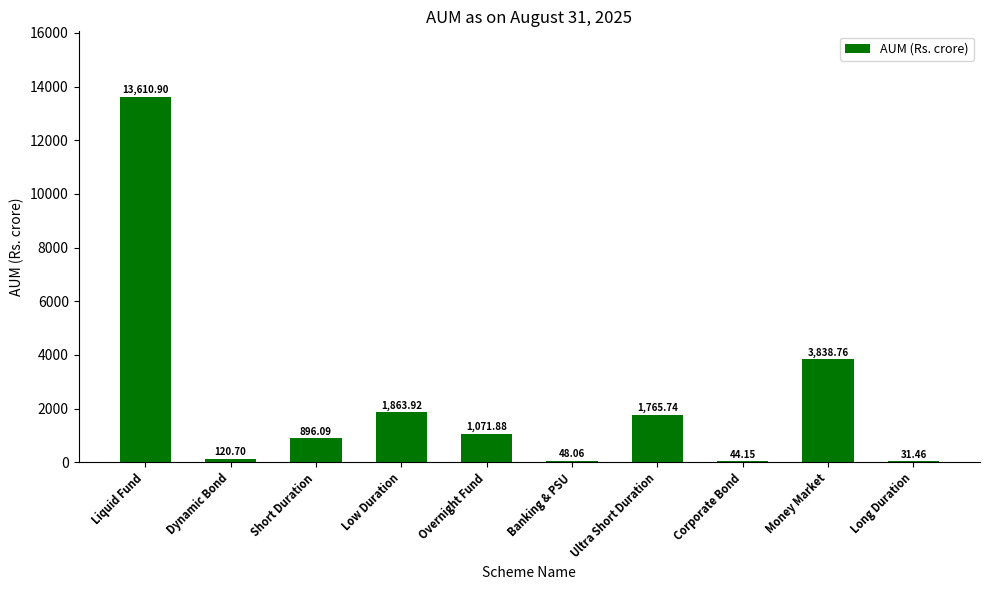

At which label does the data first exceed 1071?

Liquid Fund